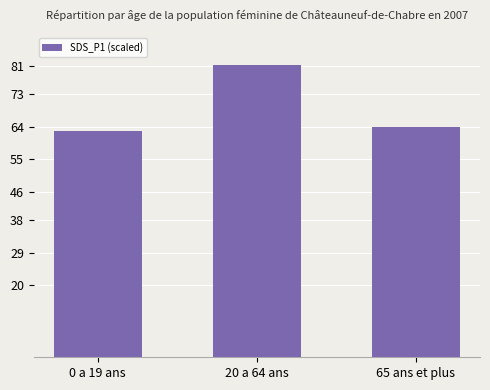

What is the greatest value displayed?

81.2